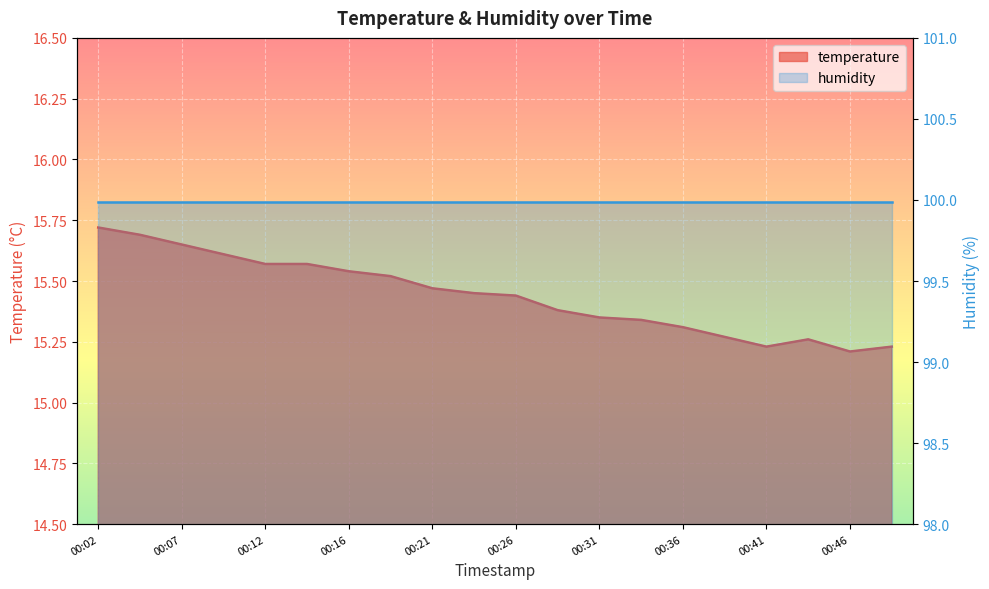

The value at 00:31 is 4.6. True or false?

False